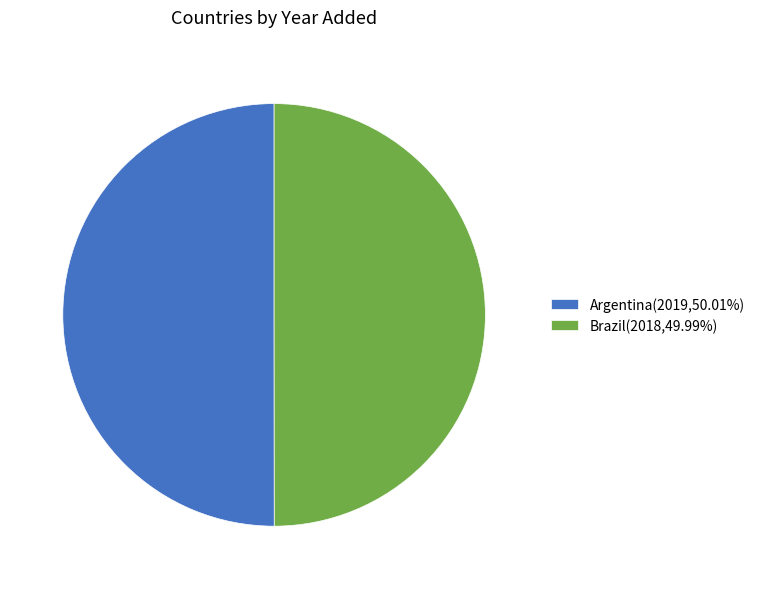

Approximately how many times larger is the value at Argentina(2019,50.01%) compared to Brazil(2018,49.99%)?

1.0